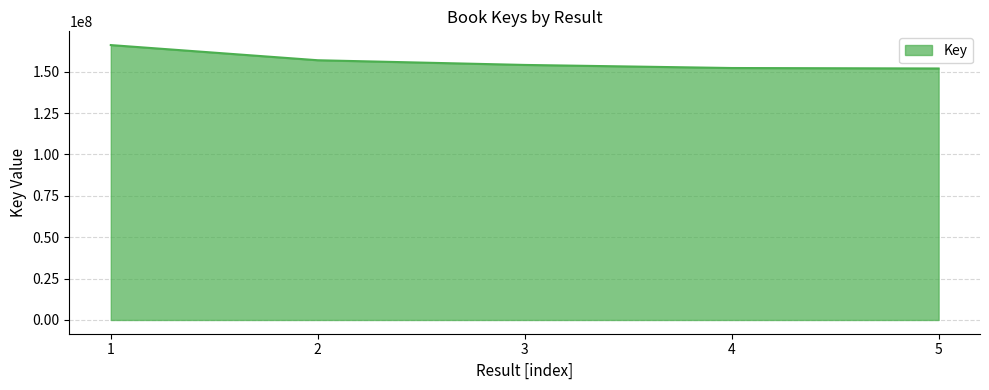

How many categories are shown in the chart?

5